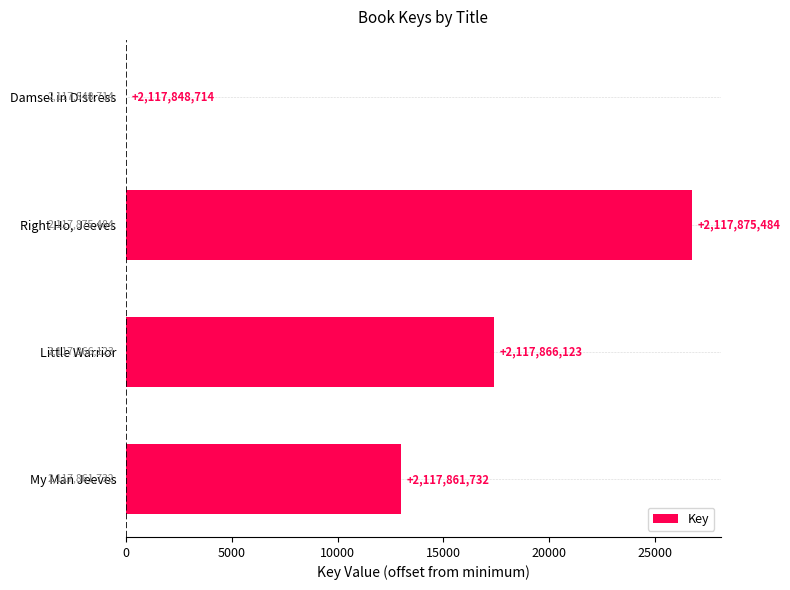

Are the bars horizontal?

Yes